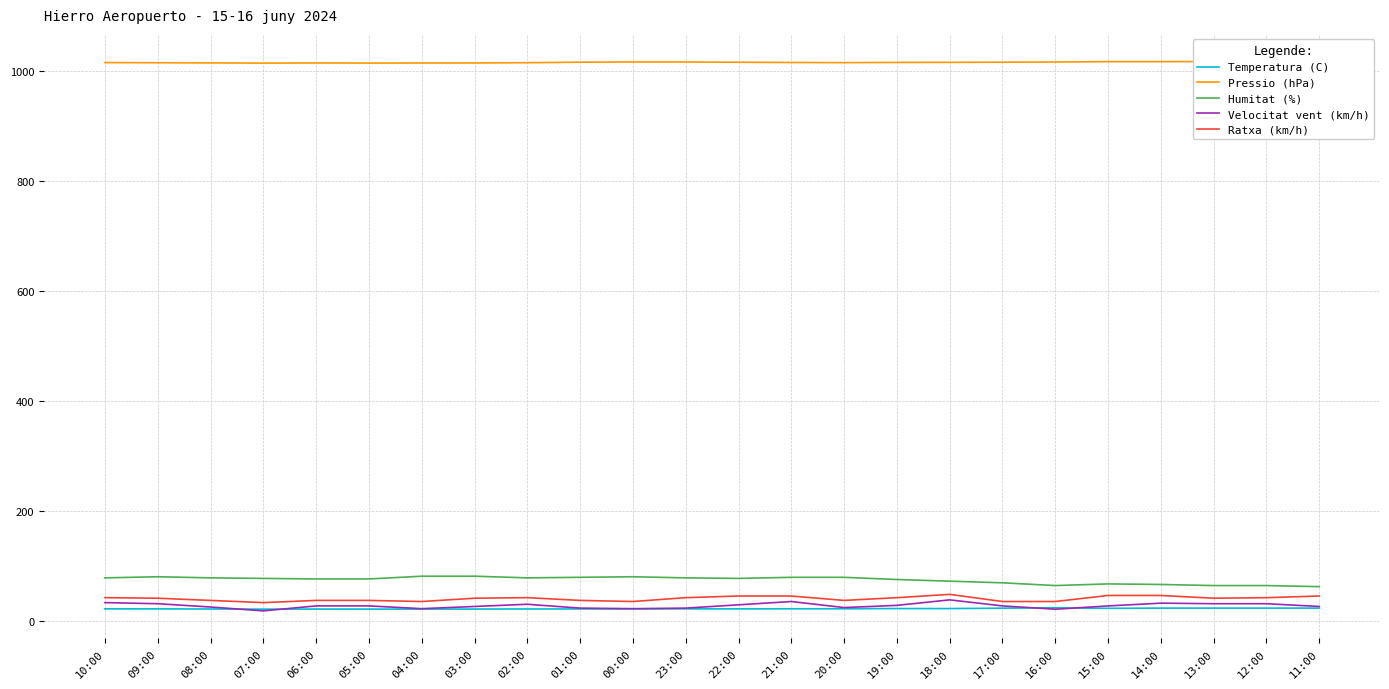

What is the difference between the highest and lowest values at 04:00?

992.7